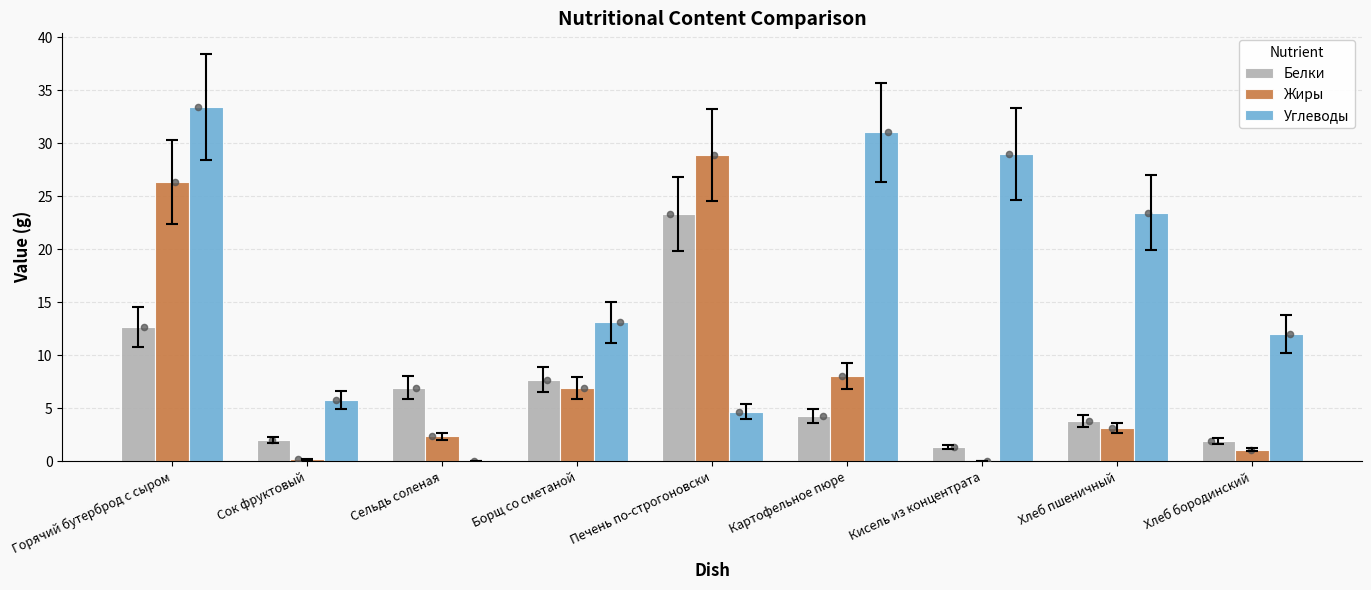

Which series contains the lowest Y value?

Жиры